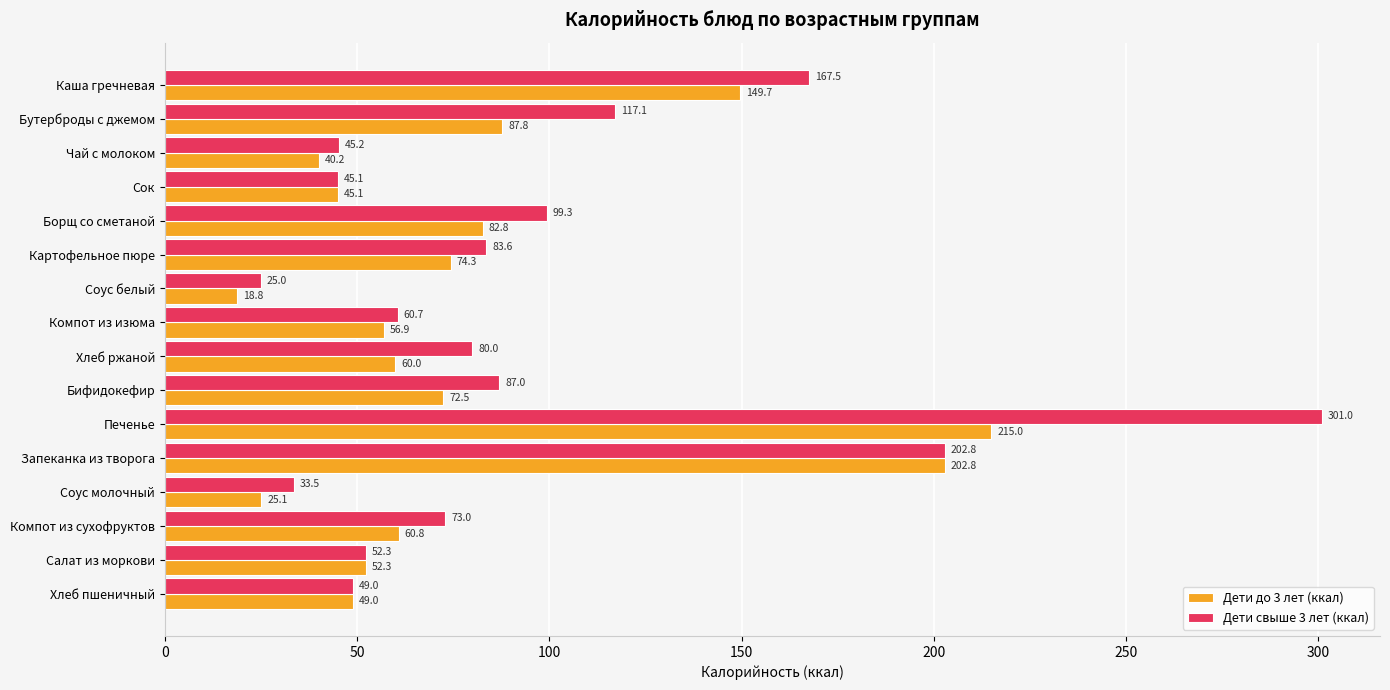

Which series has the widest spread of values?

Дети свыше 3 лет (ккал)